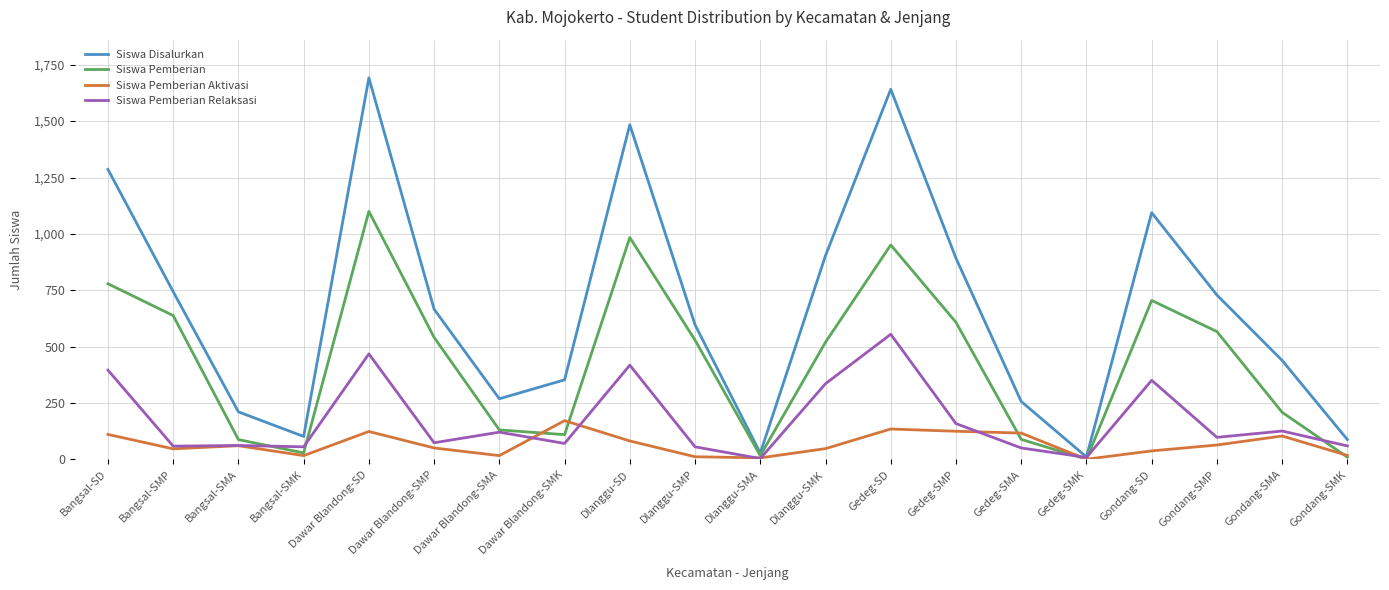

List the series in order of their peak value, lowest first.

Siswa Pemberian Aktivasi, Siswa Pemberian Relaksasi, Siswa Pemberian, Siswa Disalurkan